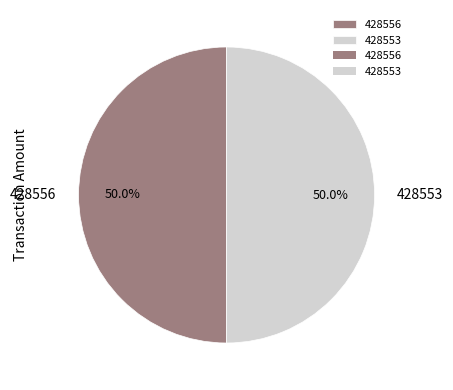

What percentage is the 428556 slice, to the nearest percent?

50%